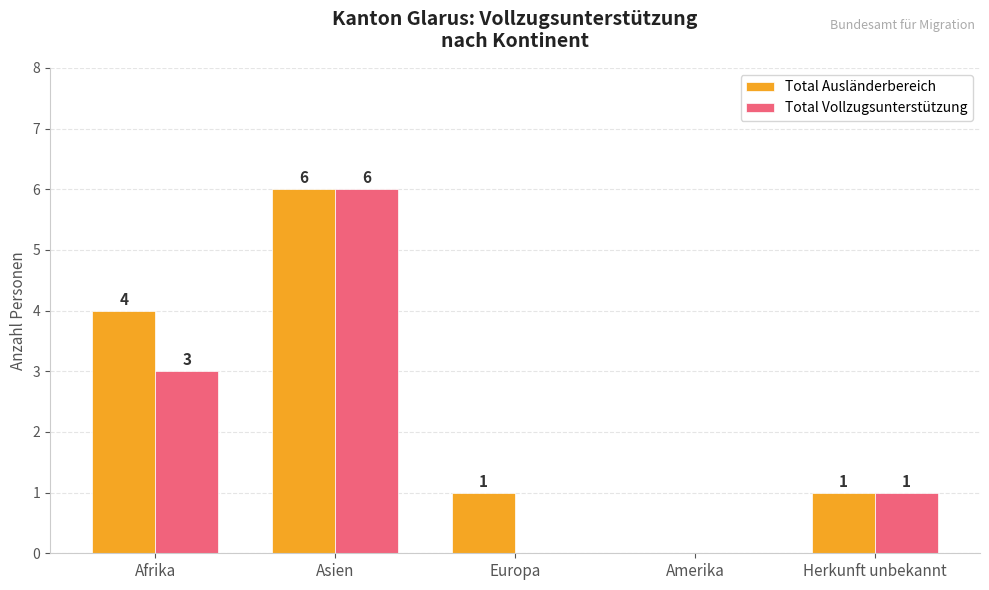

Where is Total Ausländerbereich nearest to the value 3?

Afrika